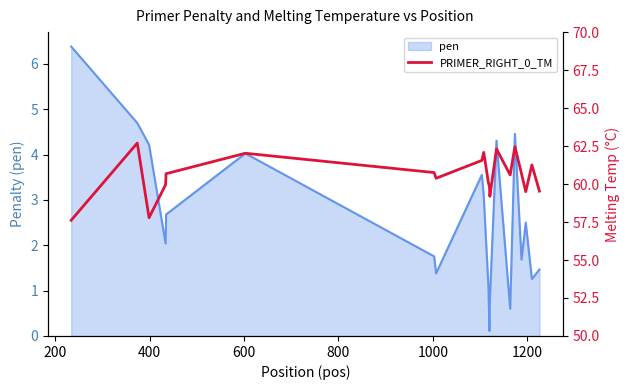

Does the chart have visible grid lines?

No